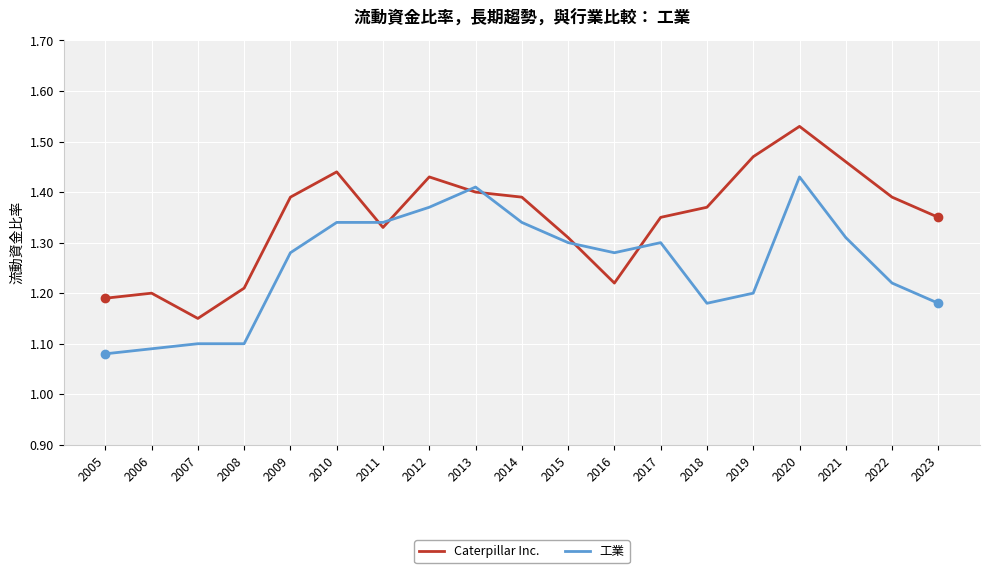

What is the total value across all series at 2014?

2.7